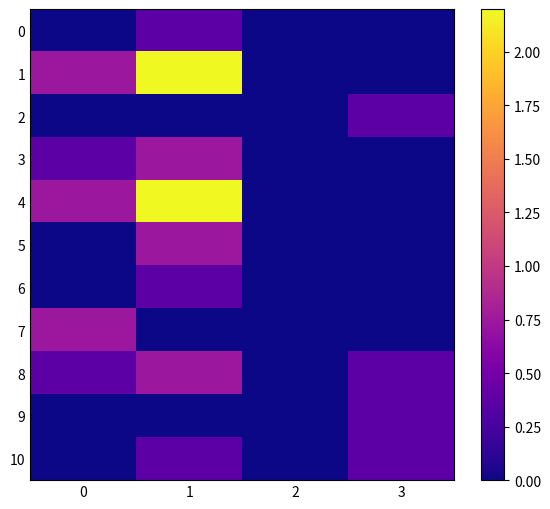

What is the greatest value displayed?

2.2